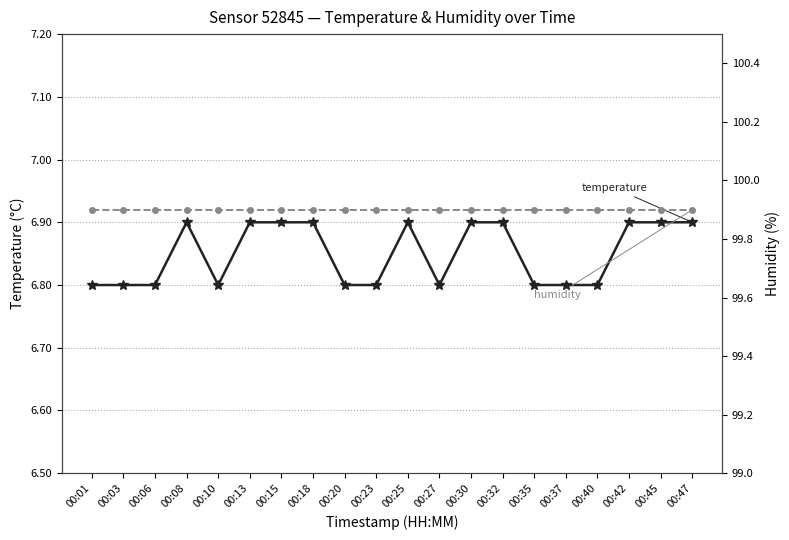

True or false: humidity and temperature cross at least once.

False